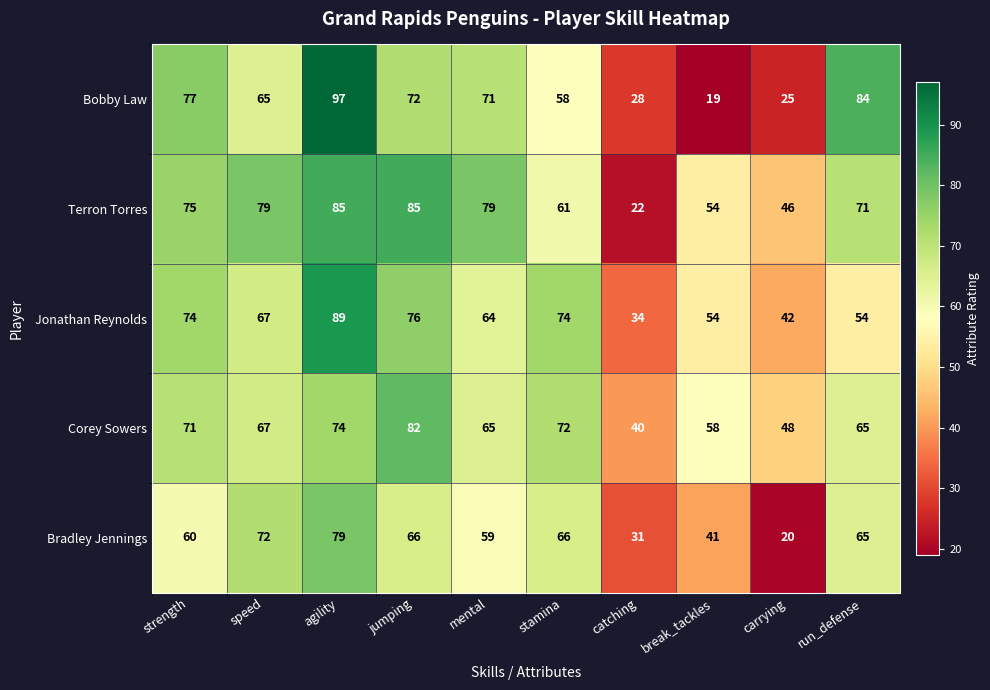

What is the difference between the maximum and minimum values in the Terron Torres series?

63